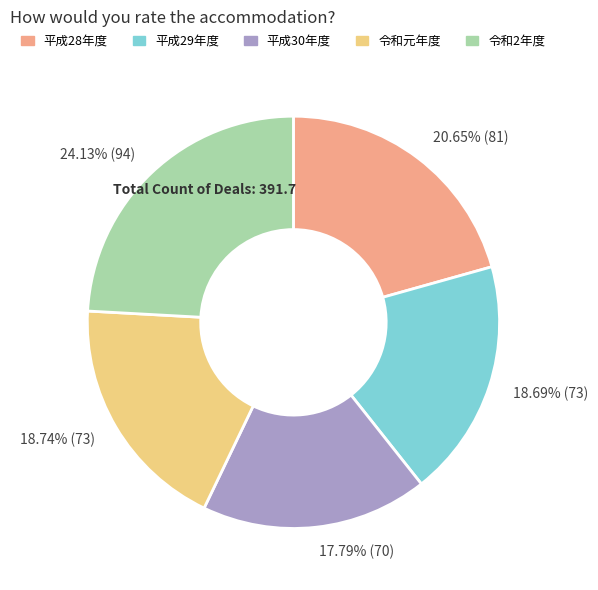

Between 20.65% (81) and 18.74% (73), which is larger?

20.65% (81)